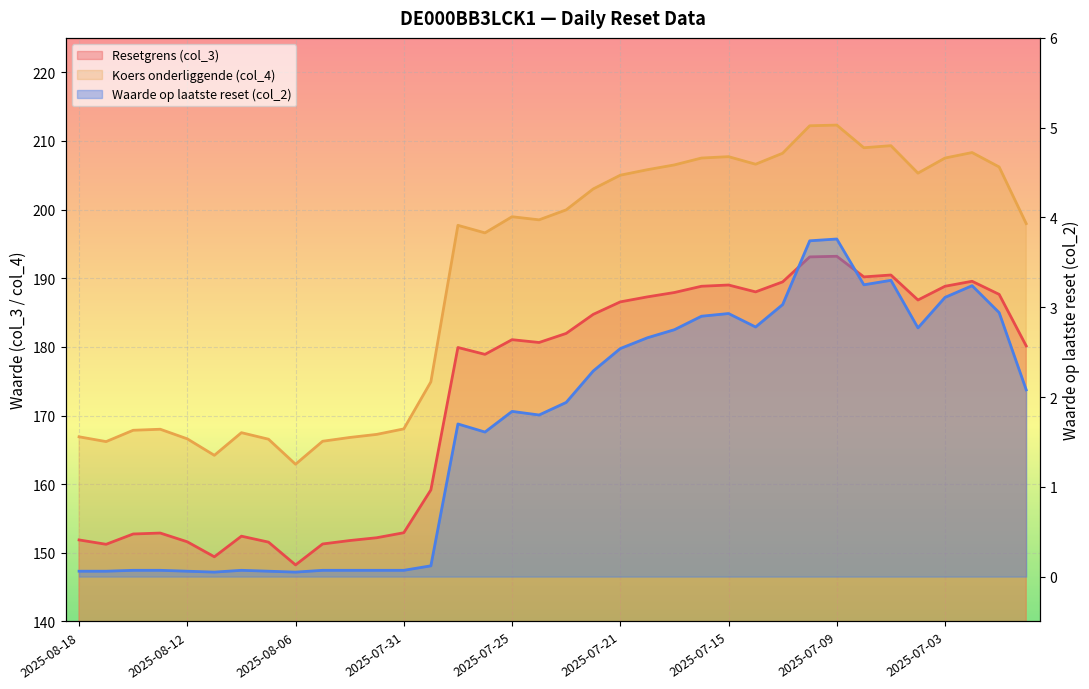

How many interior local peaks does the Waarde op laatste reset (col_2) series have?

7